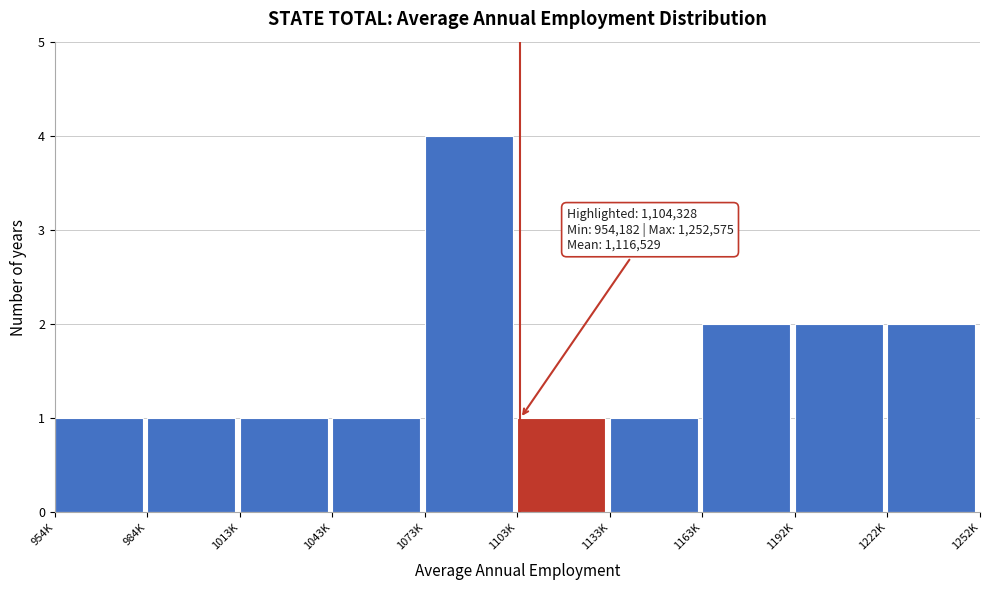

Reading left to right, what are all the values shown in this chart?

1	1	1	1	4	1	1	2	2	2